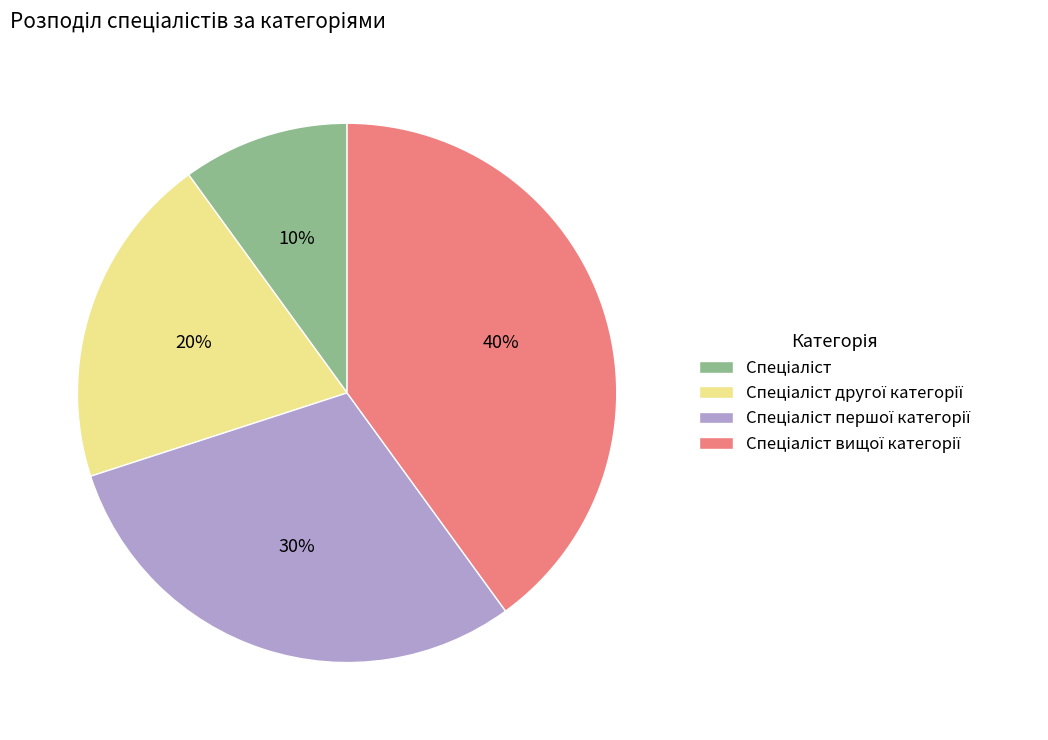

To the nearest percent, what is the difference between the largest and smallest slice percentages?

30%